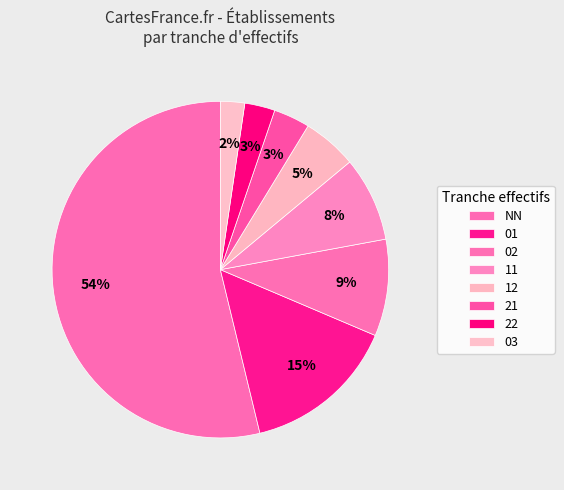

True or false: 22 accounts for 3% of the total.

True